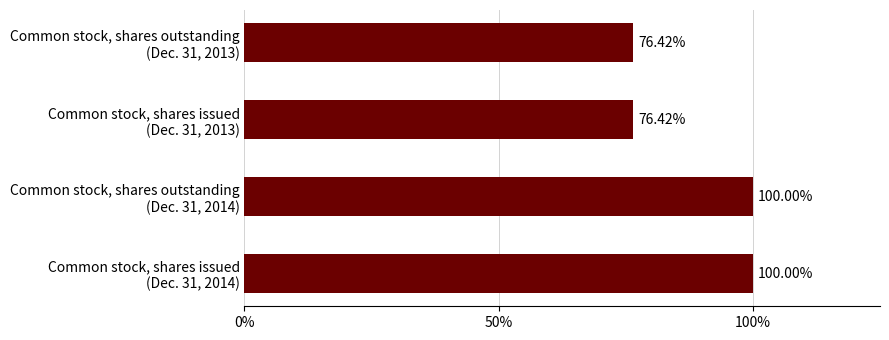

Are the bars horizontal?

Yes